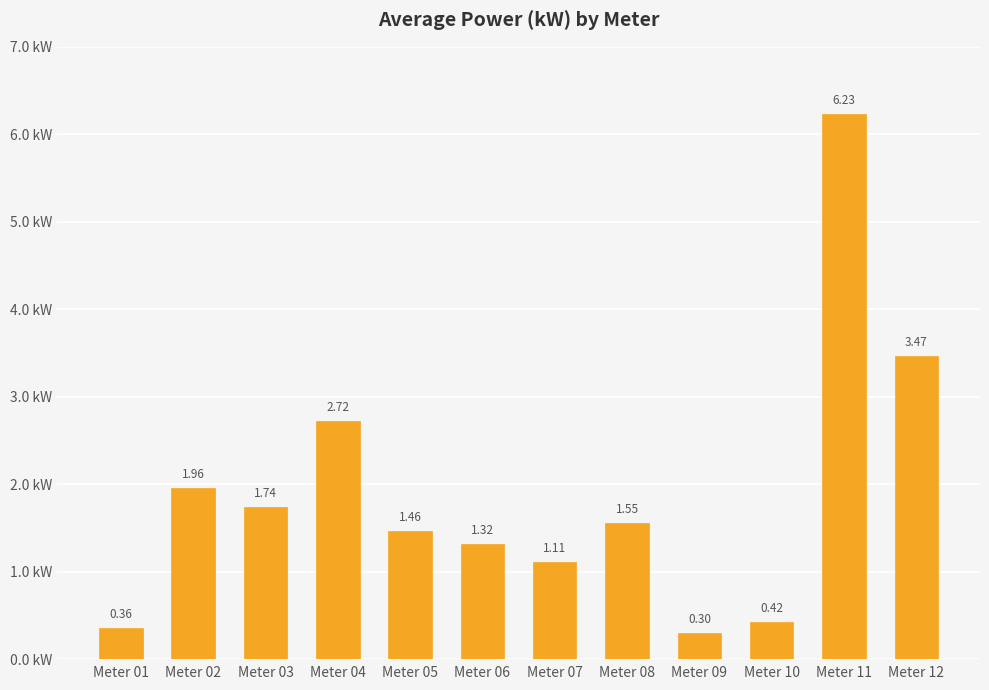

Is it true that the value at Meter 04 is 1.4?

False